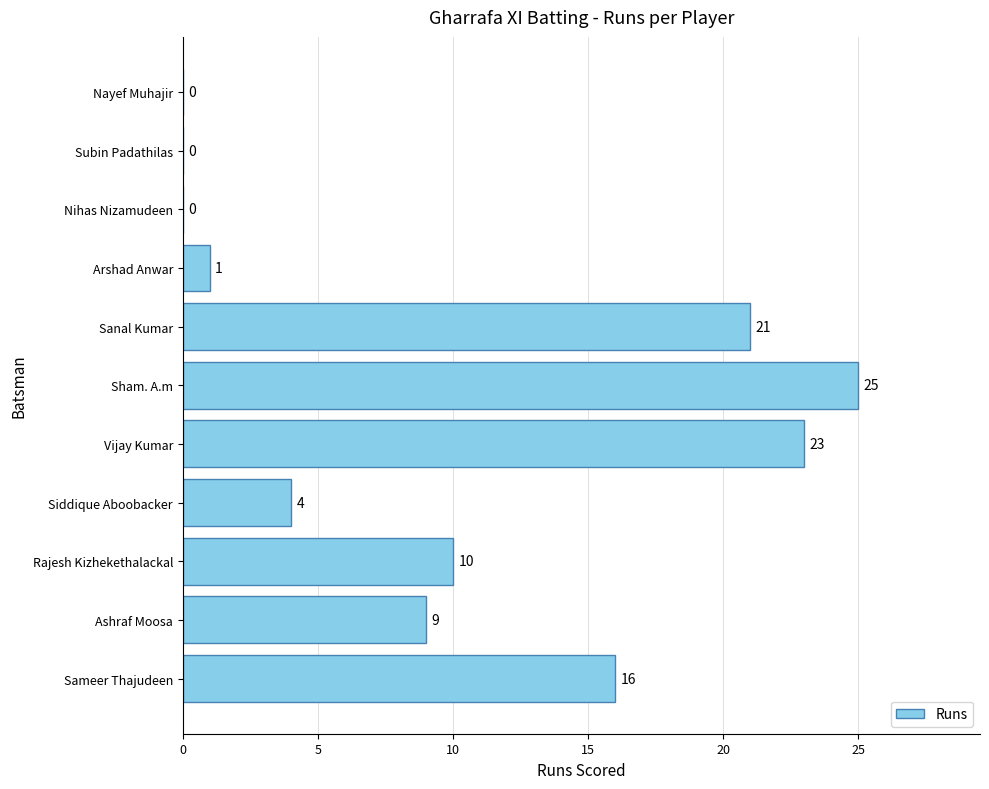

Which category has the highest value across all series?

Sham. A.m